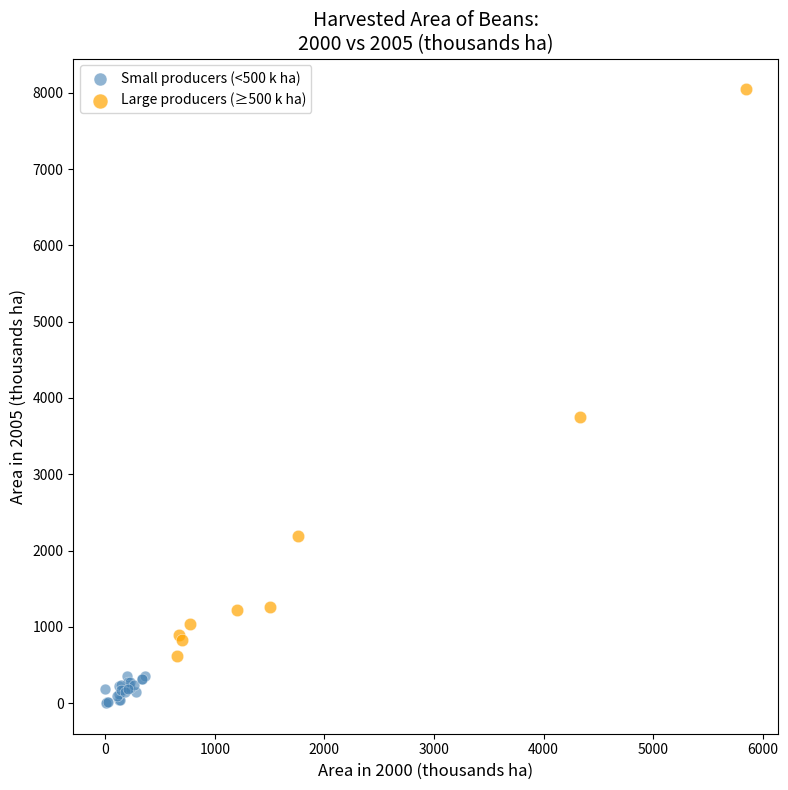

Which series reaches the minimum Y coordinate?

Small producers (<500 k ha)